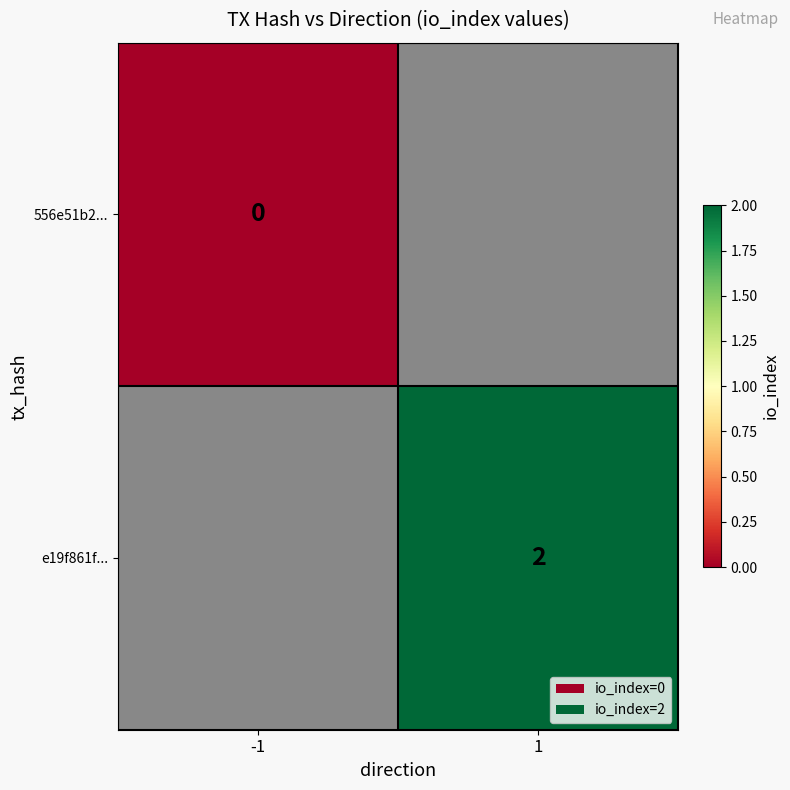

True or false: e19f861f... has a value of 1 at 1.

False